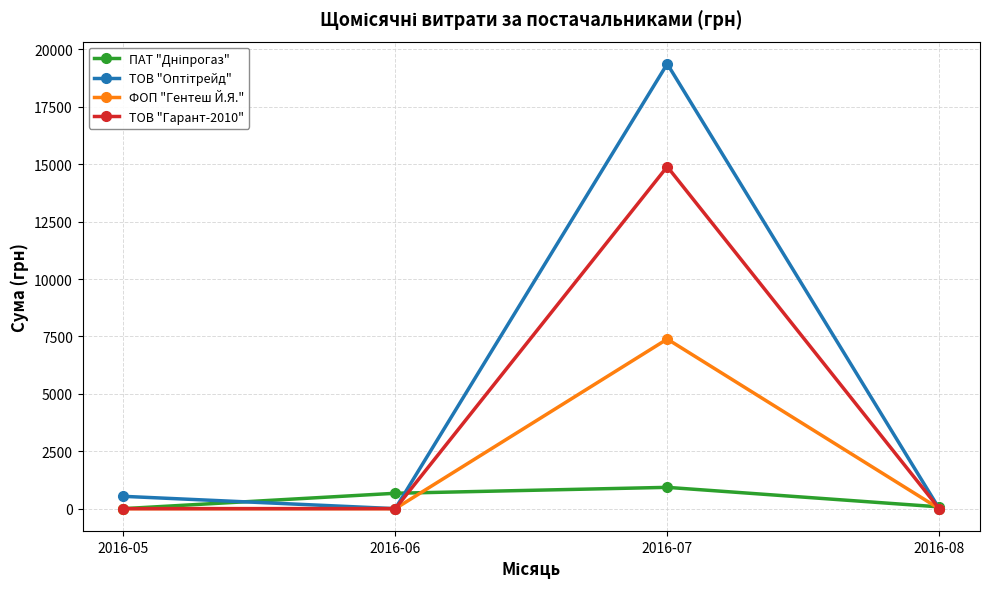

Does the chart have visible grid lines?

Yes